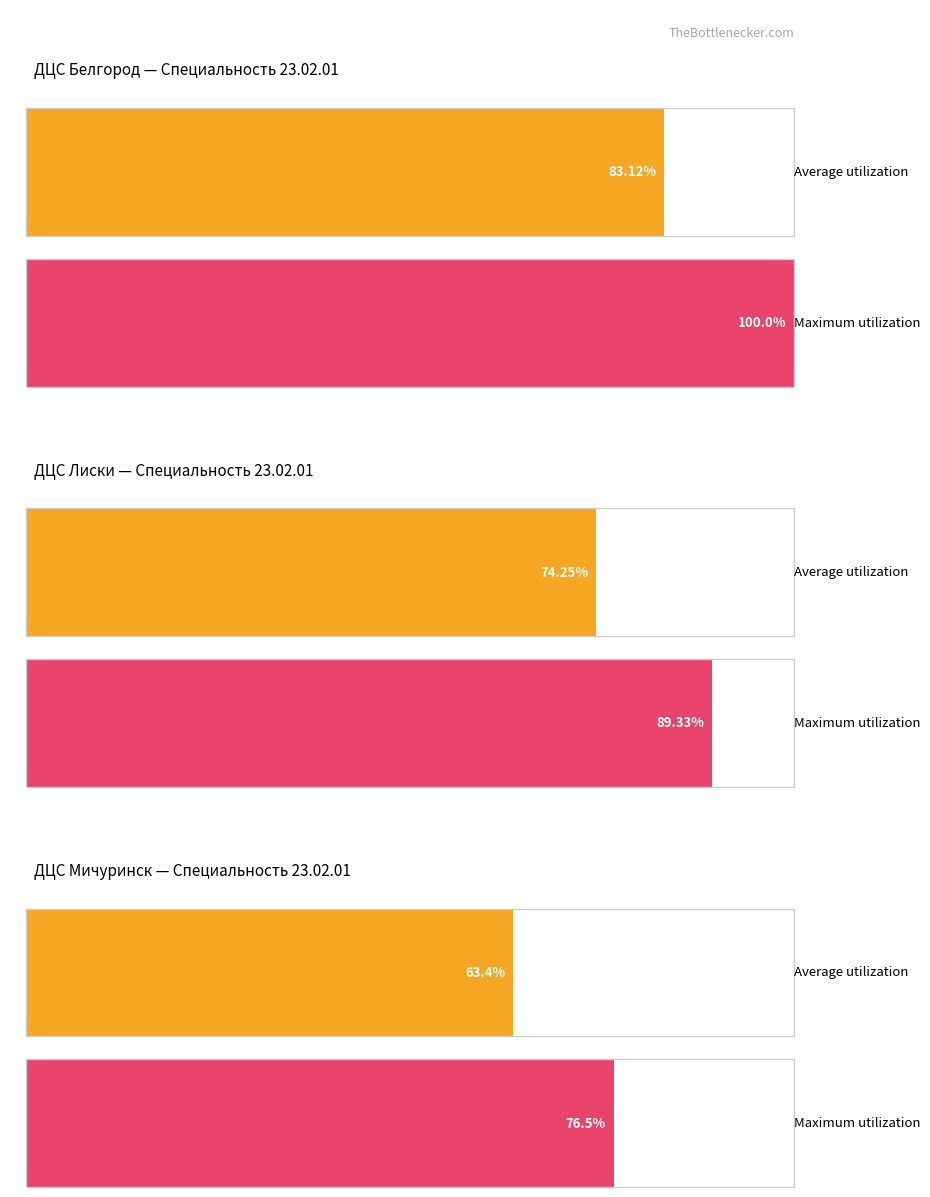

How many distinct data groups are displayed?

2